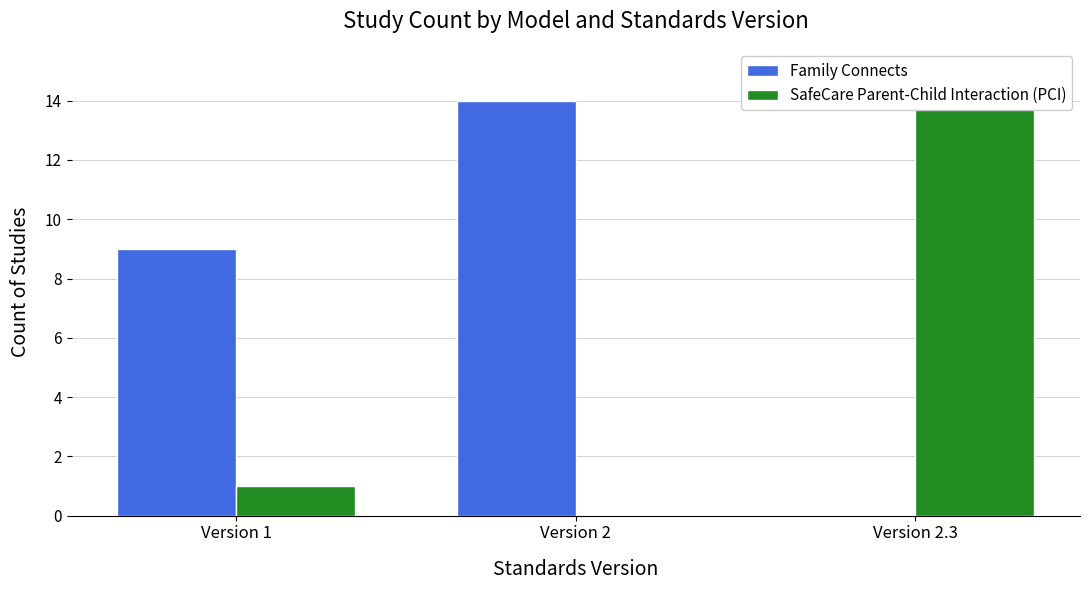

What is the average value of the Family Connects series?

8